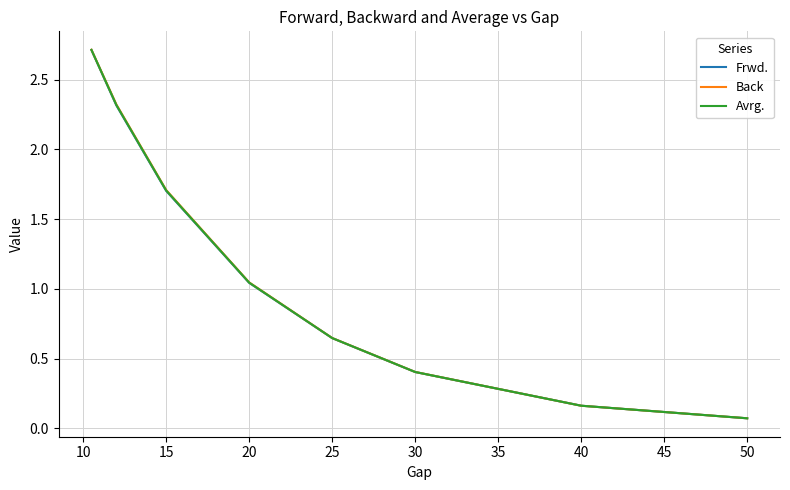

What is the maximum value for Back?

2.7